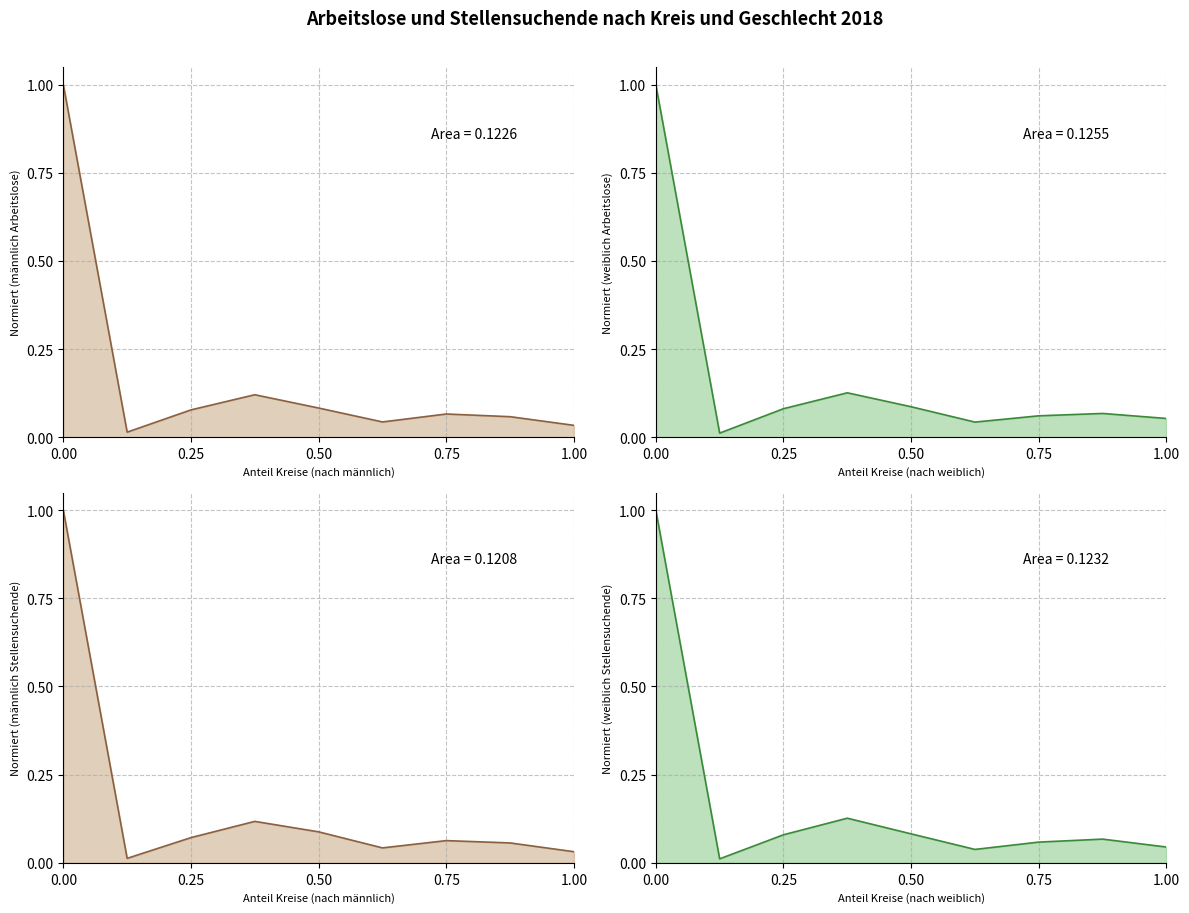

Which series changed the most between Kreis 1 and Kreis 4?

männlich (Stellensuchende)